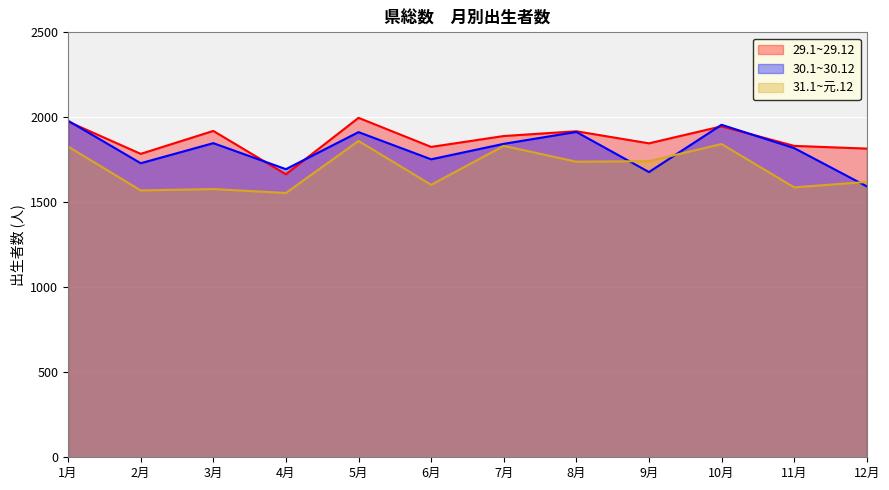

At which label does 30.1~30.12 first exceed 1844?

1月